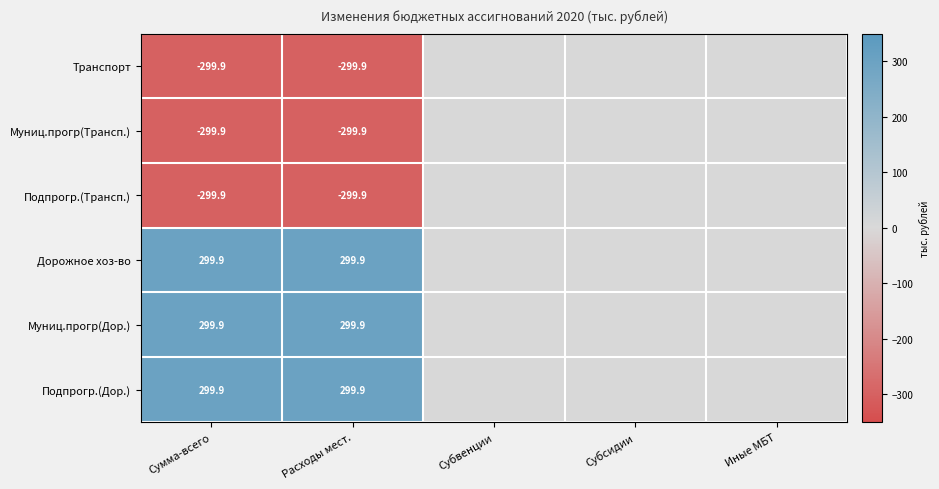

Is it true that Муниц.прогр(Дор.) equals 299.9 at Расходы мест.?

True